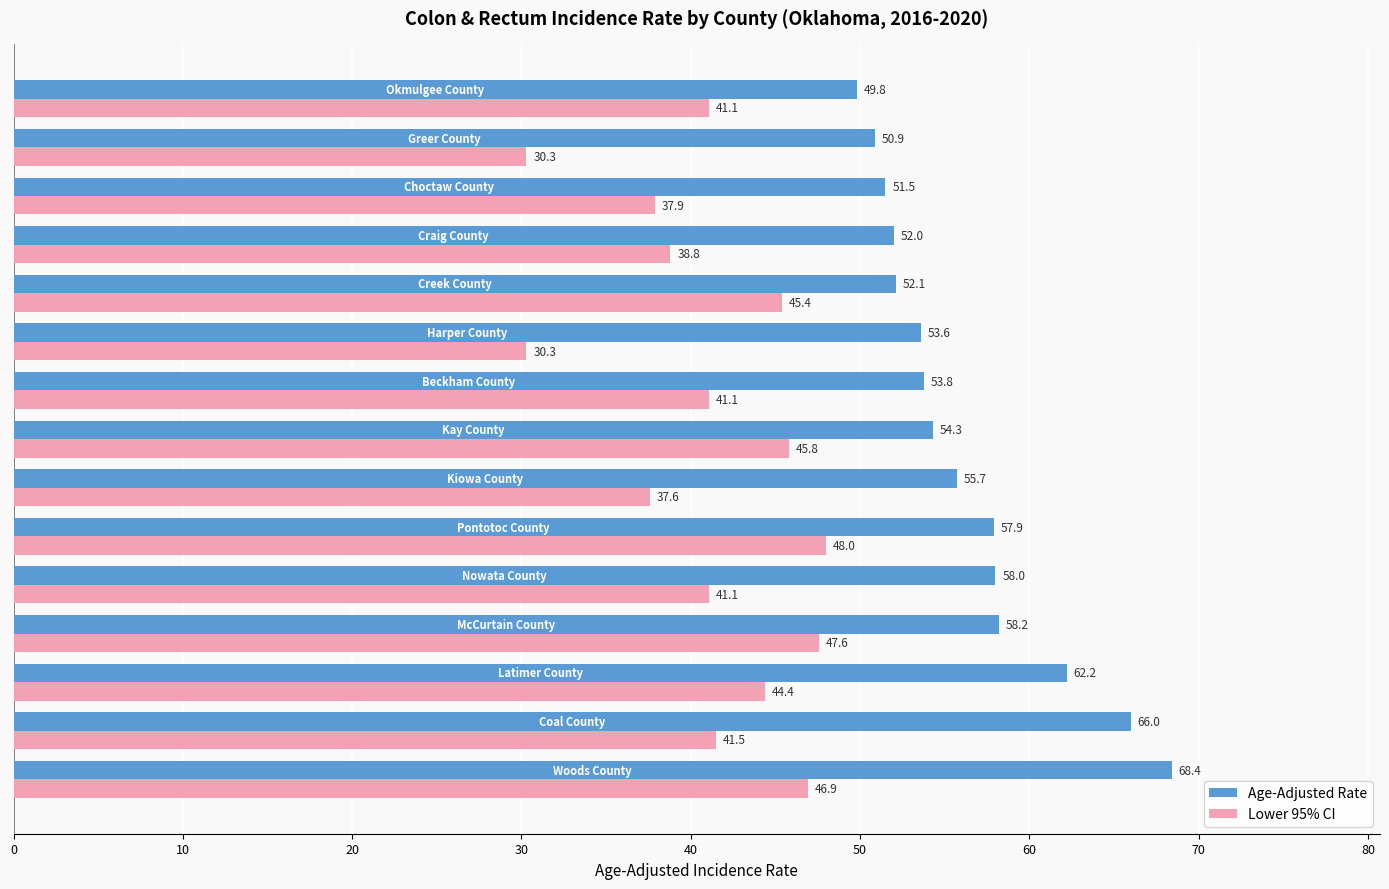

What is the difference between the maximum and minimum values in the Lower 95% CI series?

17.7